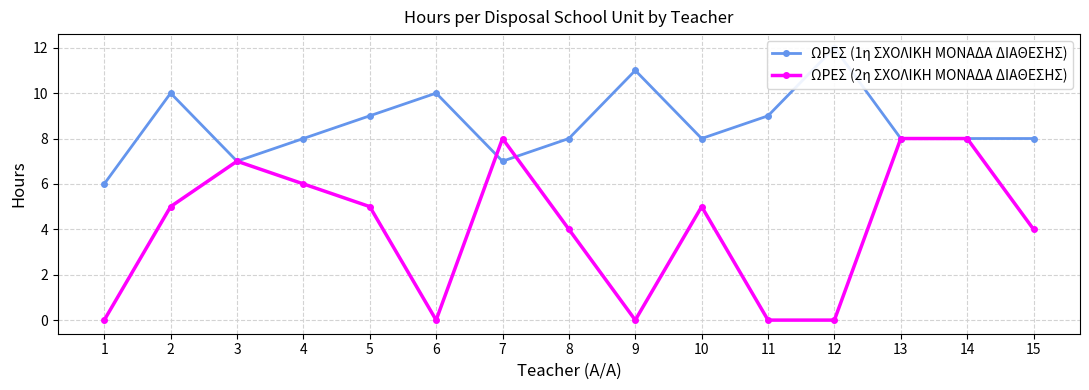

What is the sum of the ΩΡΕΣ (1η ΣΧΟΛΙΚΗ ΜΟΝΑΔΑ ΔΙΑΘΕΣΗΣ) values at 4 and 7?

15